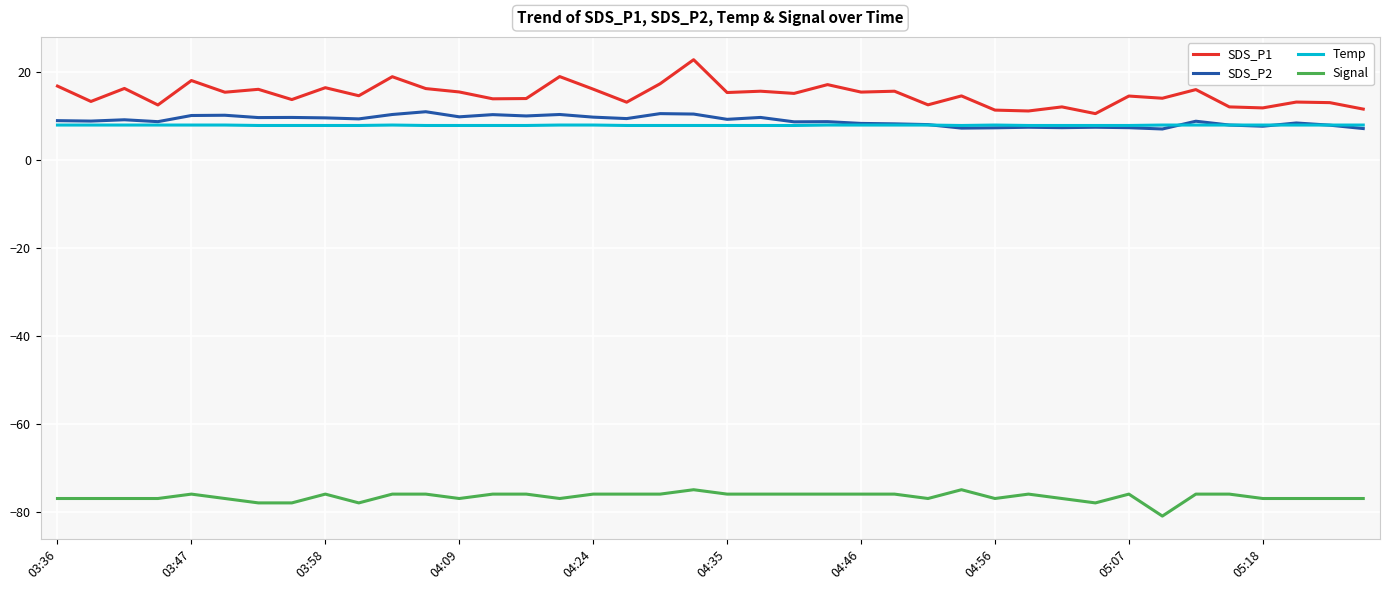

Which series has the largest range (max minus min)?

SDS_P1